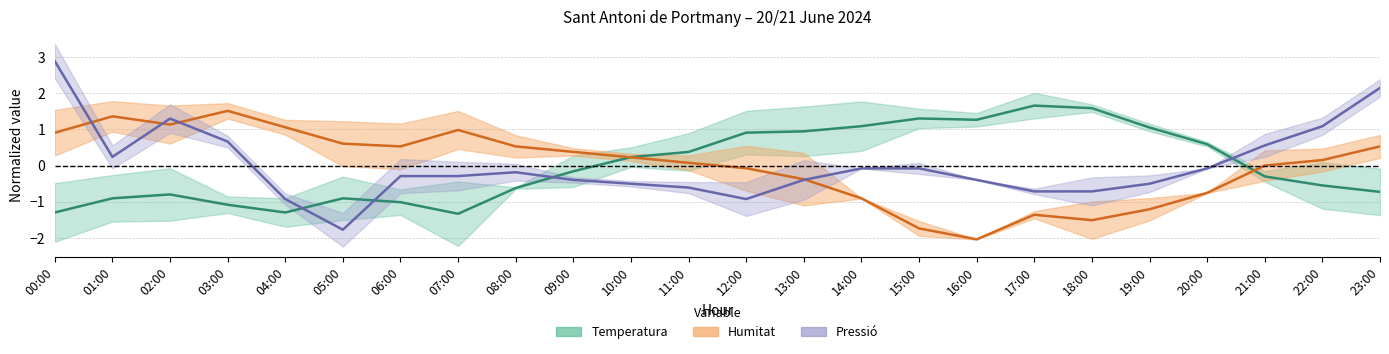

Which series changed the most between 07:00 and 11:00?

Temperatura